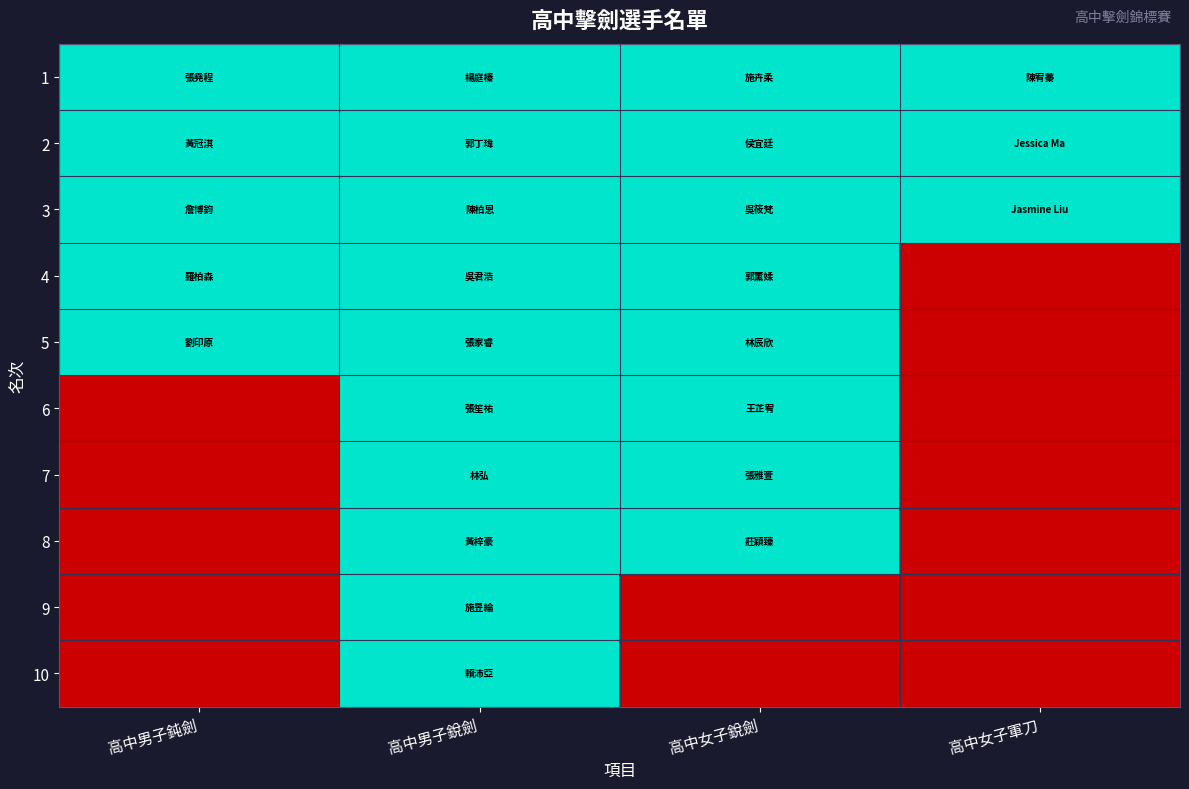

List the series in order of their peak value, highest first.

1, 2, 3, 4, 5, 6, 7, 8, 9, 10